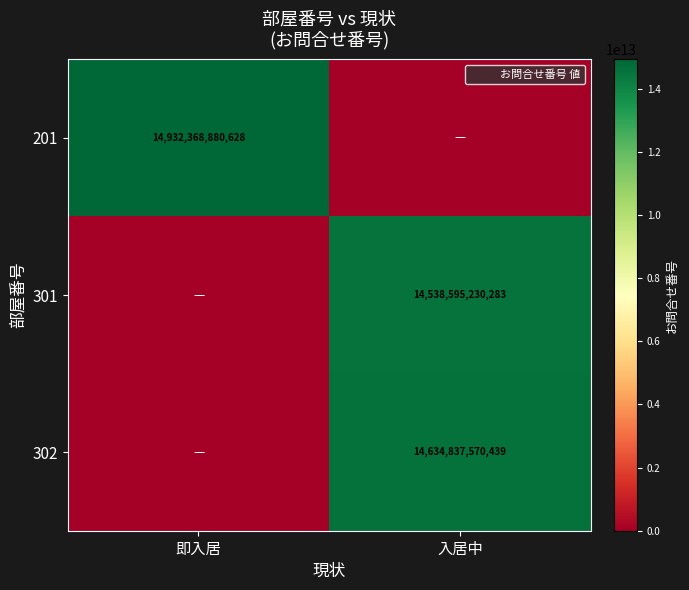

The 302 series shows 14634837570439 at 入居中. True or false?

True